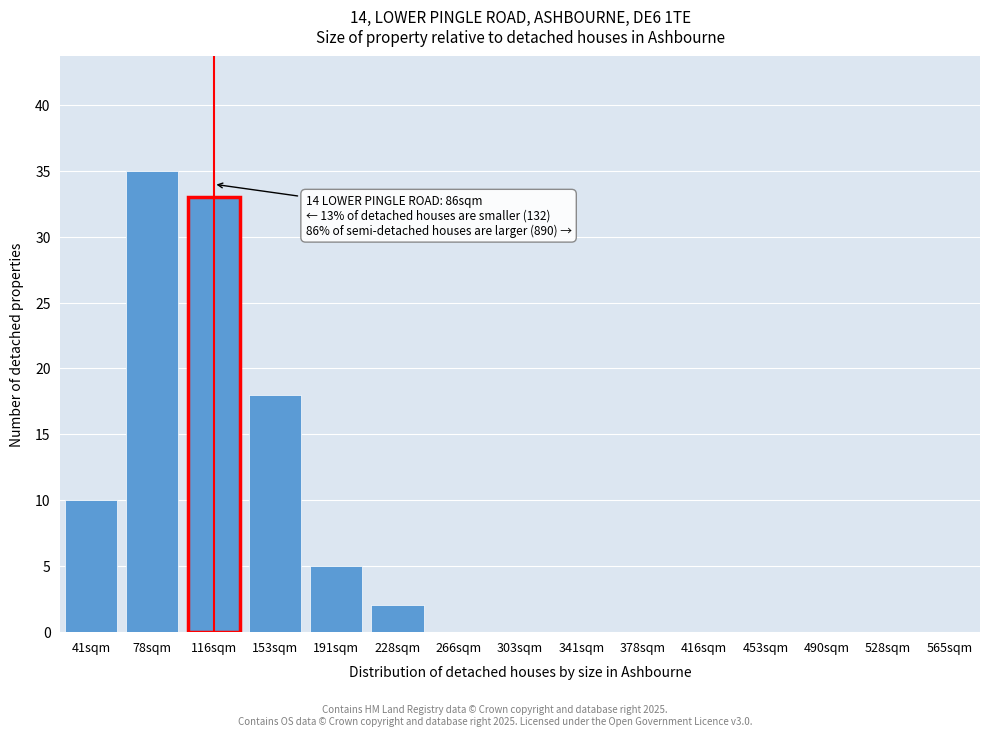

Reading right to left, what are all the values shown in this chart?

565sqm=0	528sqm=0	490sqm=0	453sqm=0	416sqm=0	378sqm=0	341sqm=0	303sqm=0	266sqm=0	228sqm=2	191sqm=5	153sqm=18	116sqm=33	78sqm=35	41sqm=10